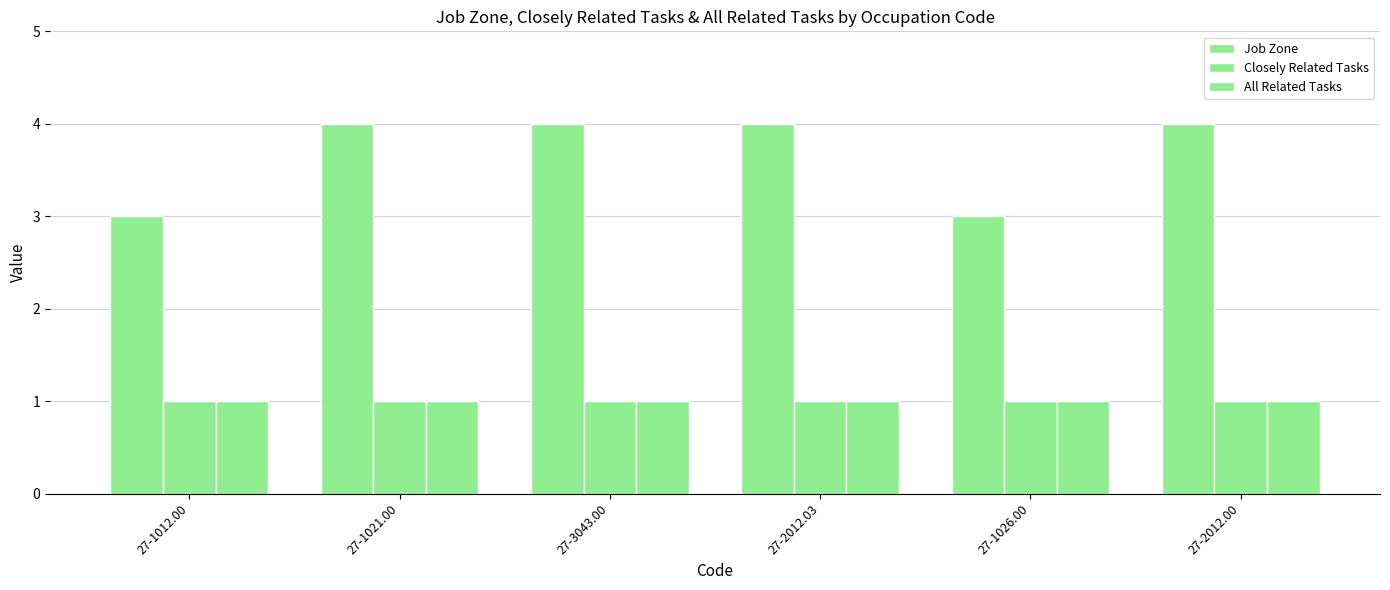

Count the number of data series in this chart.

3